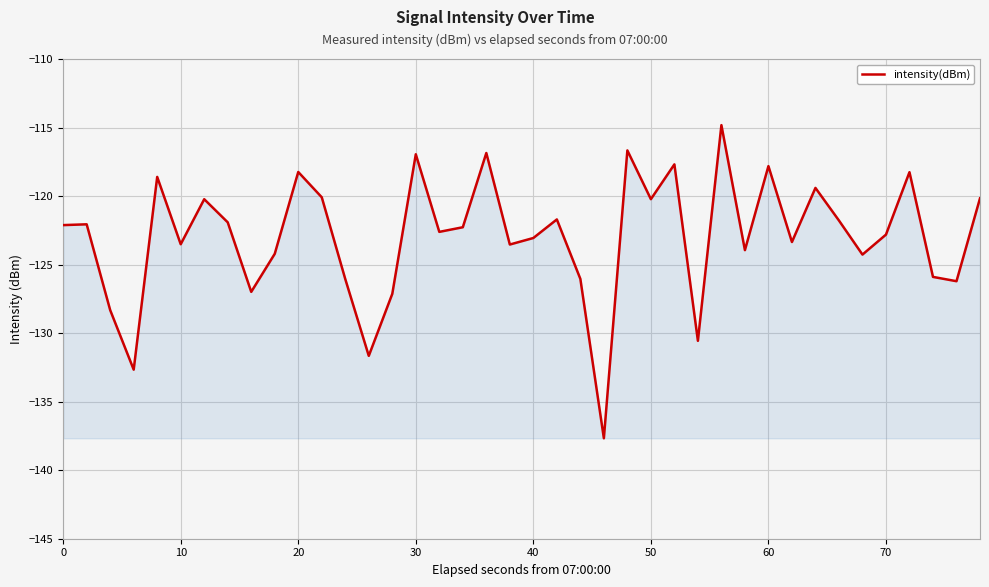

What is the difference between the maximum and second lowest values?

17.8